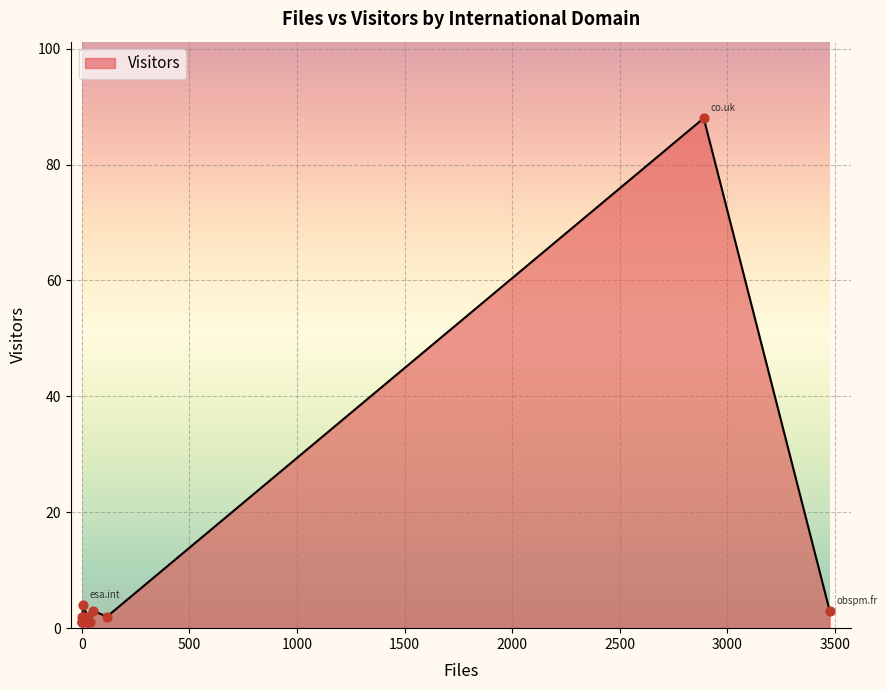

Which has a higher value, lancs.ac.uk or obspm.fr?

obspm.fr